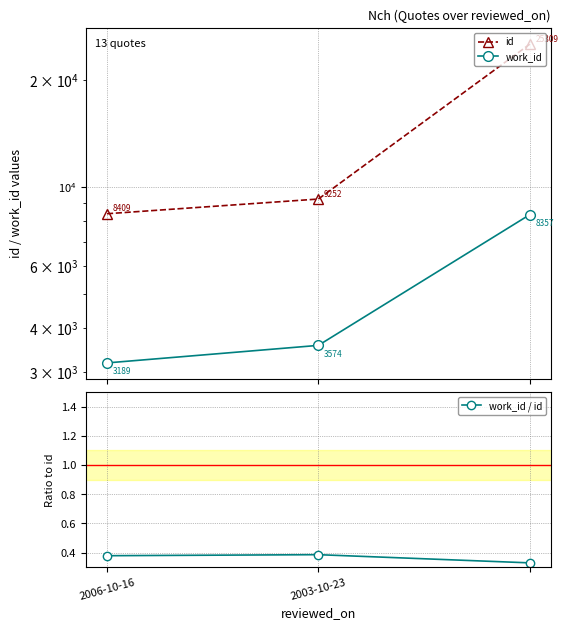

At how many categories does at least one series exceed 22333?

1